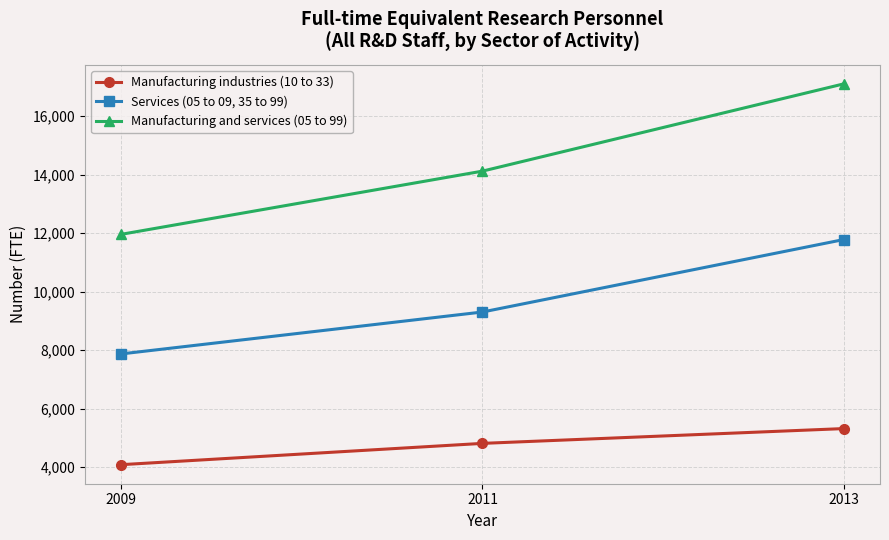

At which label is Manufacturing and services (05 to 99) closest to 14531?

2011